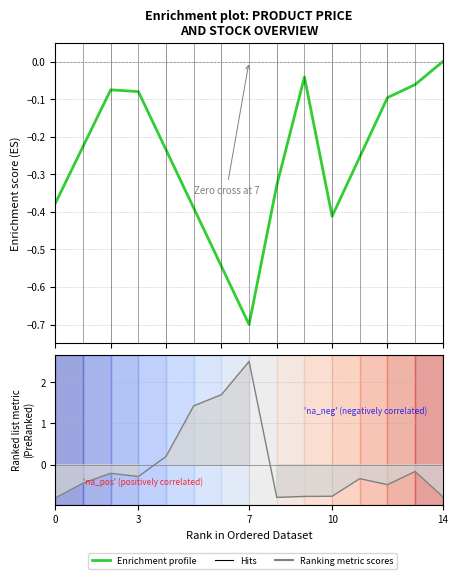

True or false: there are more than 2 points higher than both neighbors.

False